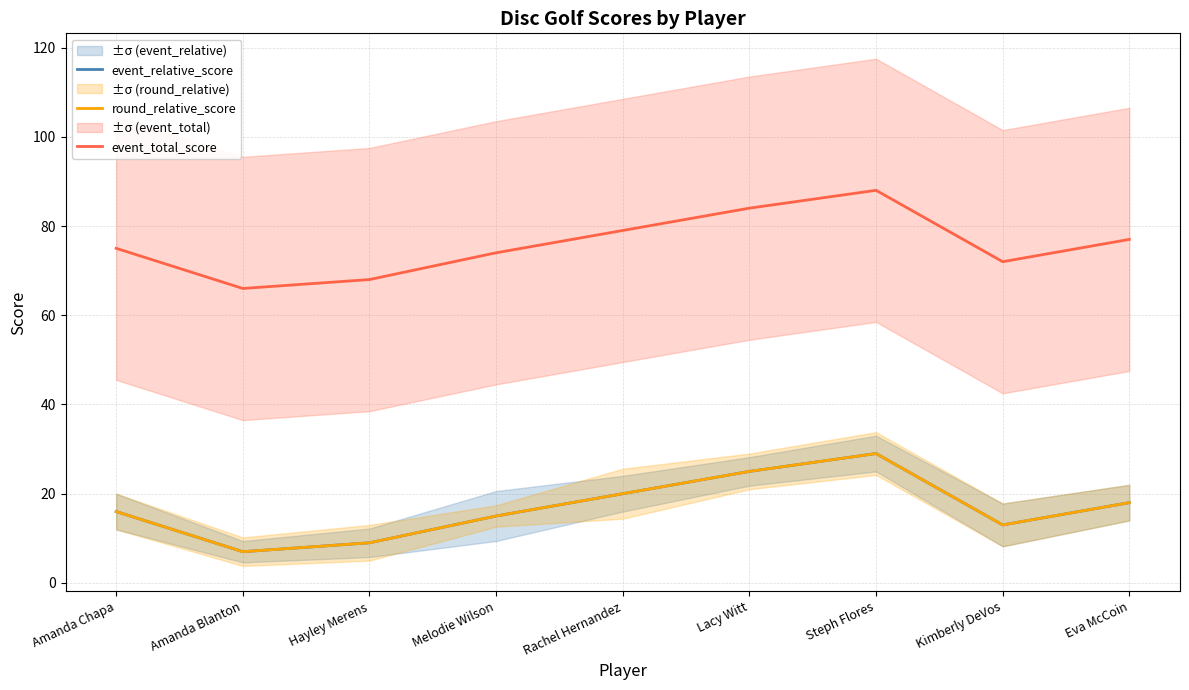

Reading right to left, transcribe all the data shown in this chart.

event_relative_score: 18	13	29	25	20	15	9	7	16
round_relative_score: 18	13	29	25	20	15	9	7	16
event_total_score: 77	72	88	84	79	74	68	66	75